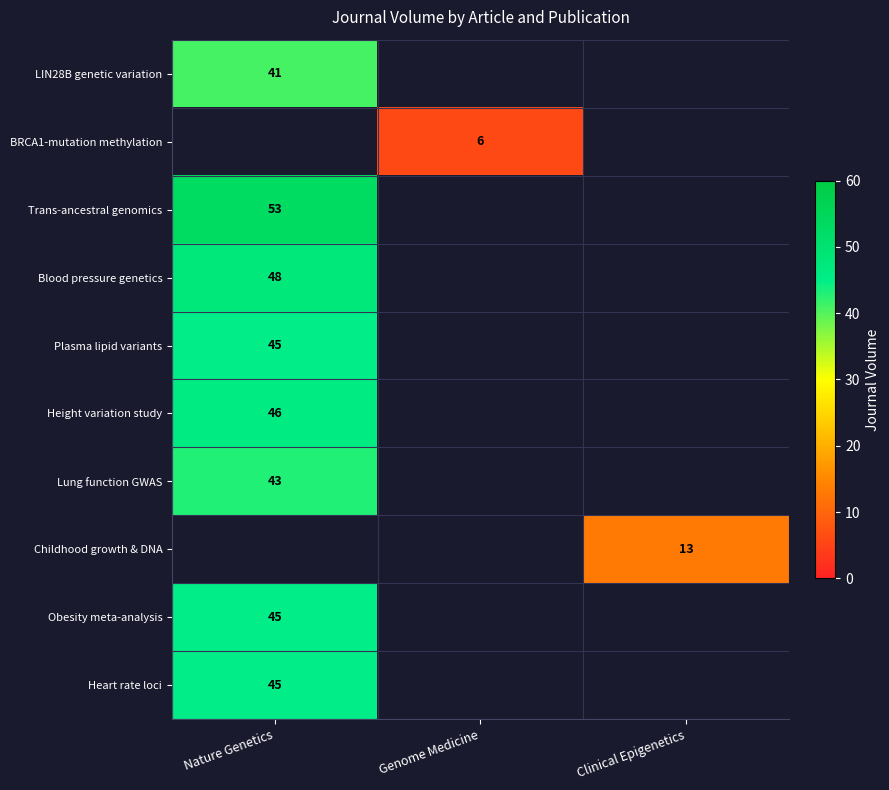

True or false: Heart rate loci has a value of 45 at Nature Genetics.

True